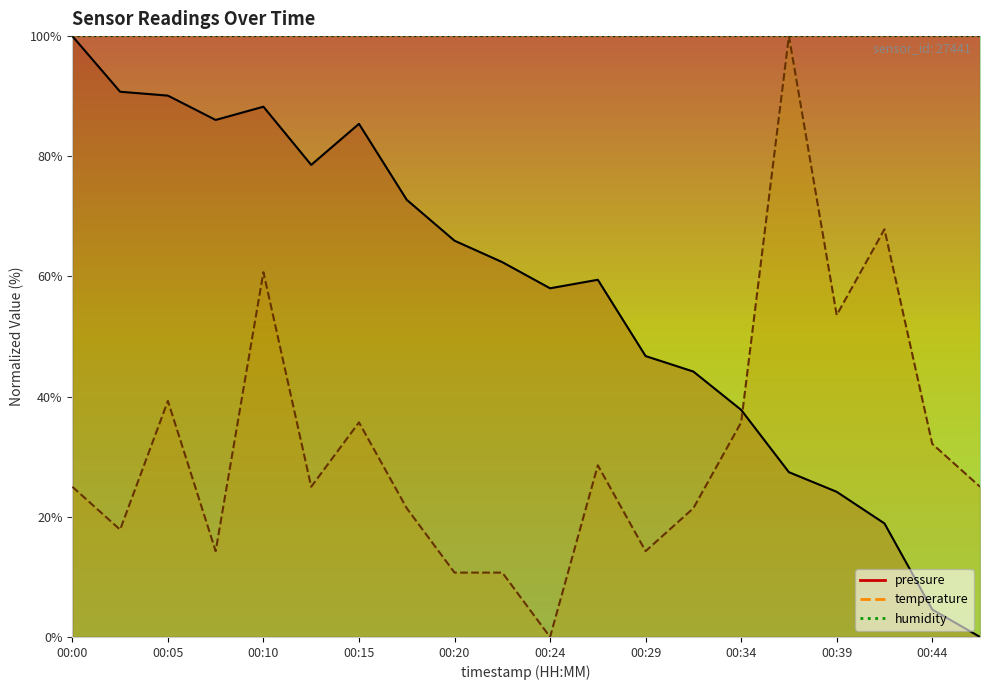

How many interior local valleys does the pressure series have?

3